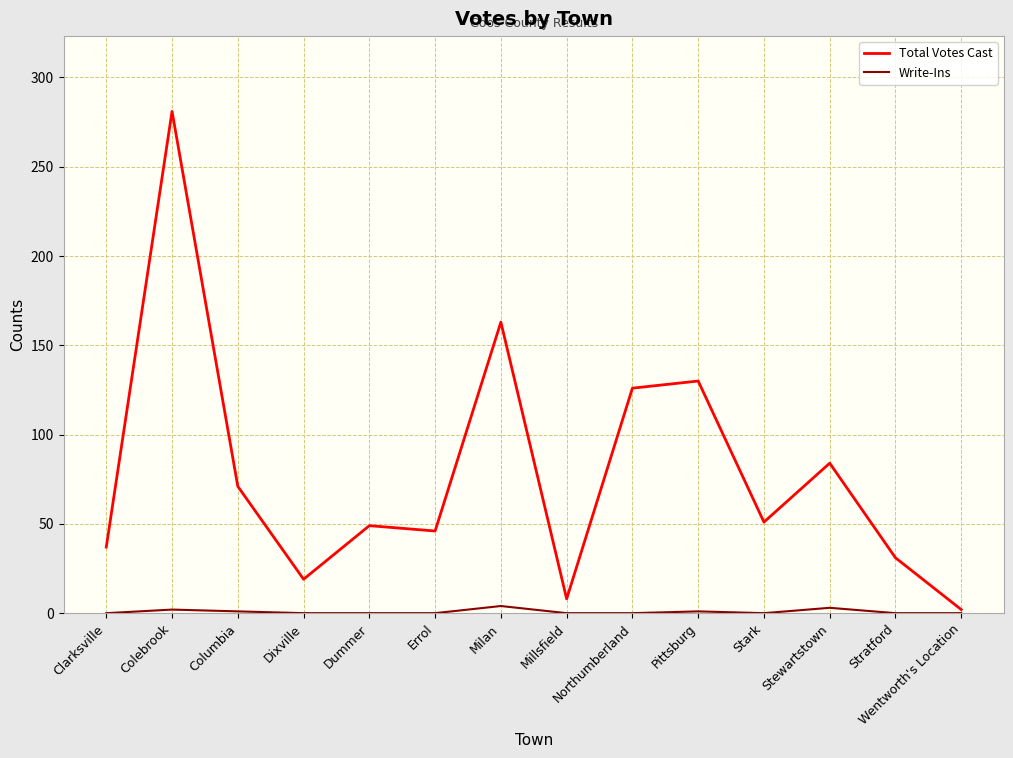

How many distinct data groups are displayed?

2